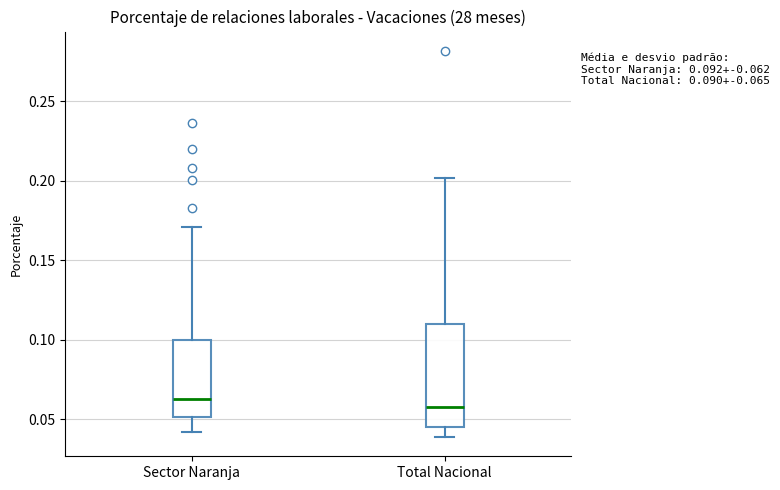

Comparing the boxes themselves (not the whiskers), which one is the tallest?

Total Nacional